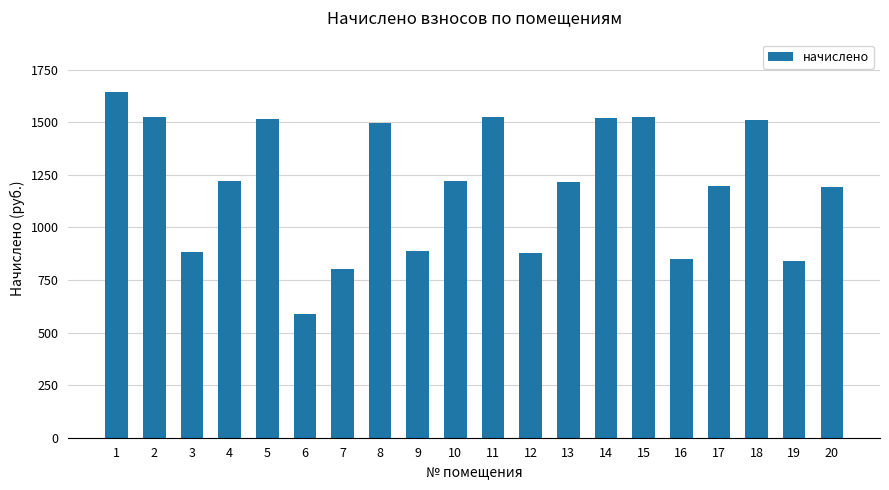

The chart shows a value of 221.5 at 16. True or false?

False